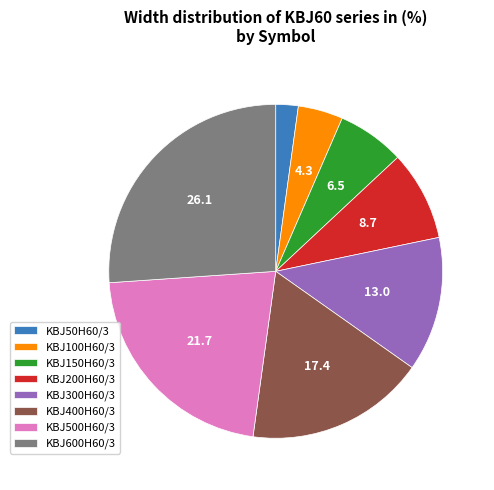

Which has a higher value, KBJ300H60/3 or KBJ400H60/3?

KBJ400H60/3